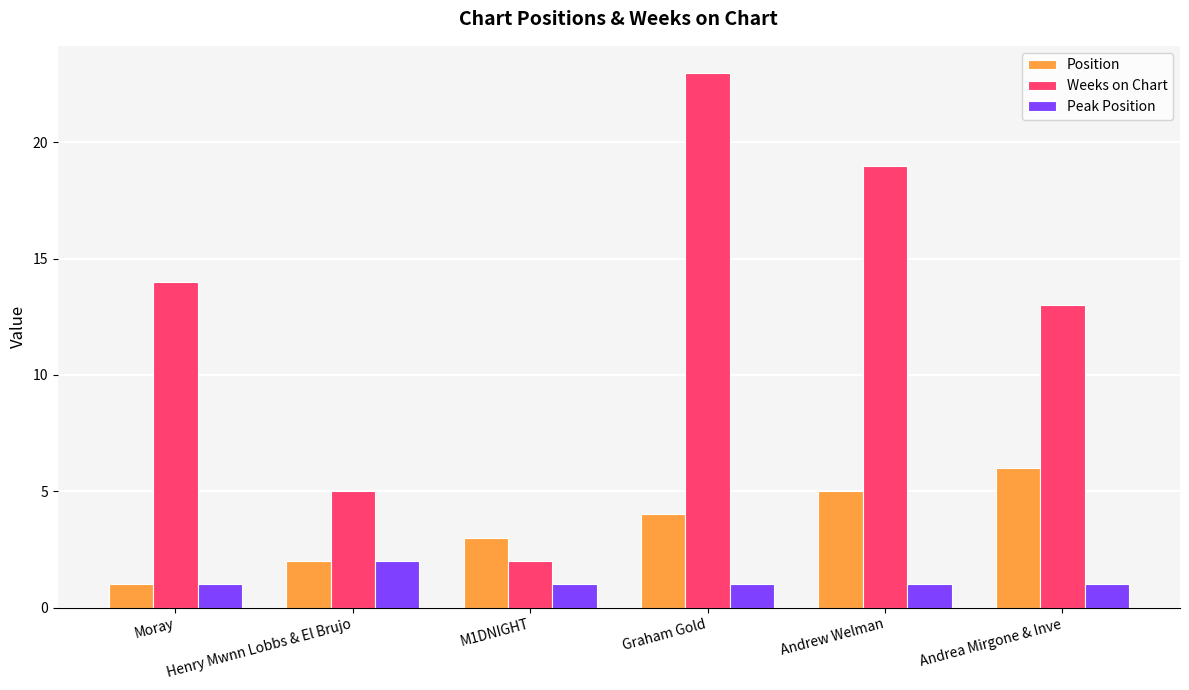

What is the total value across all series at Moray?

16